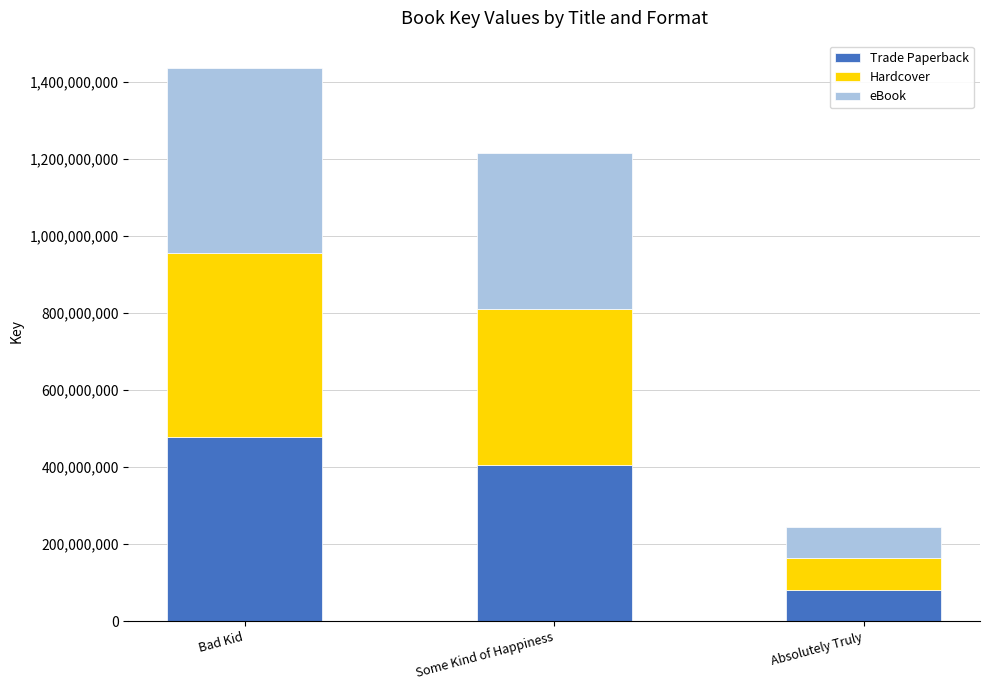

How many bars are there in total?

3